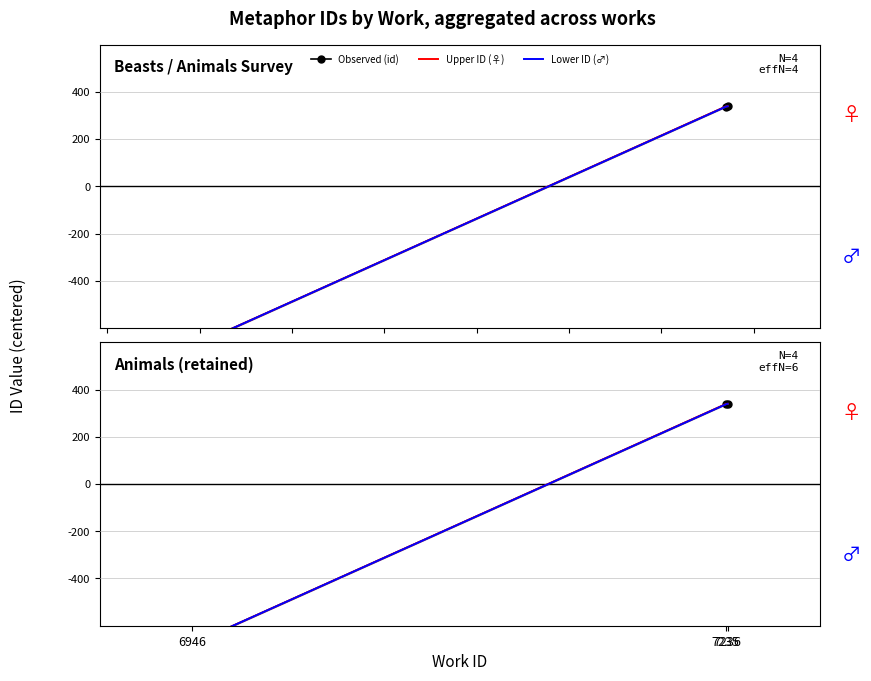

What is the value of the Upper ID (♀) point at the 3rd from the left?

339.5